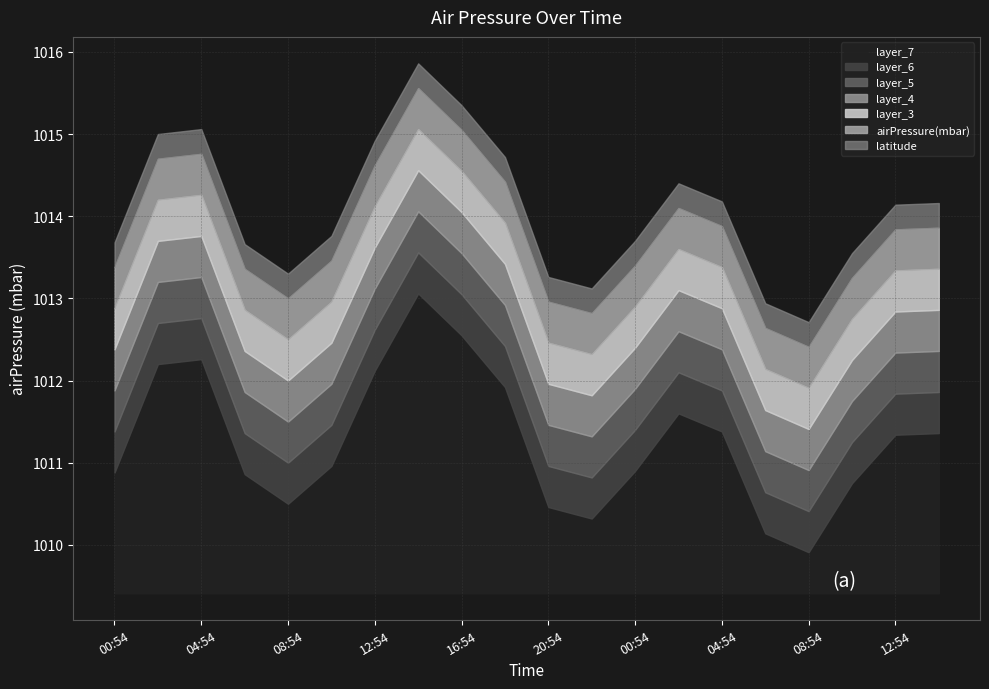

Rank the series at 2020-08-02T14:54:00Z from highest to lowest value.

airPressure(mbar), latitude